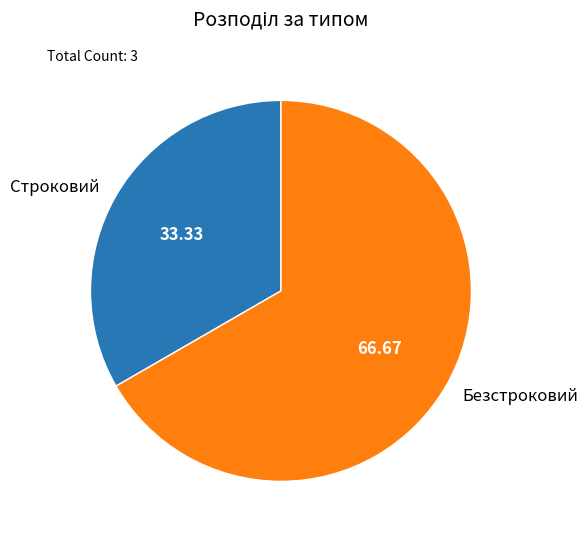

True or false: Безстроковий accounts for 76% of the total.

False